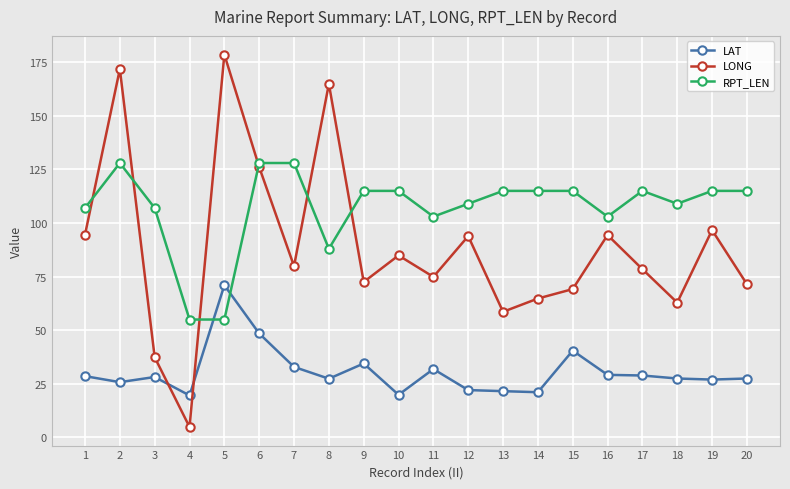

List the series in order of their peak value, highest first.

LONG, RPT_LEN, LAT